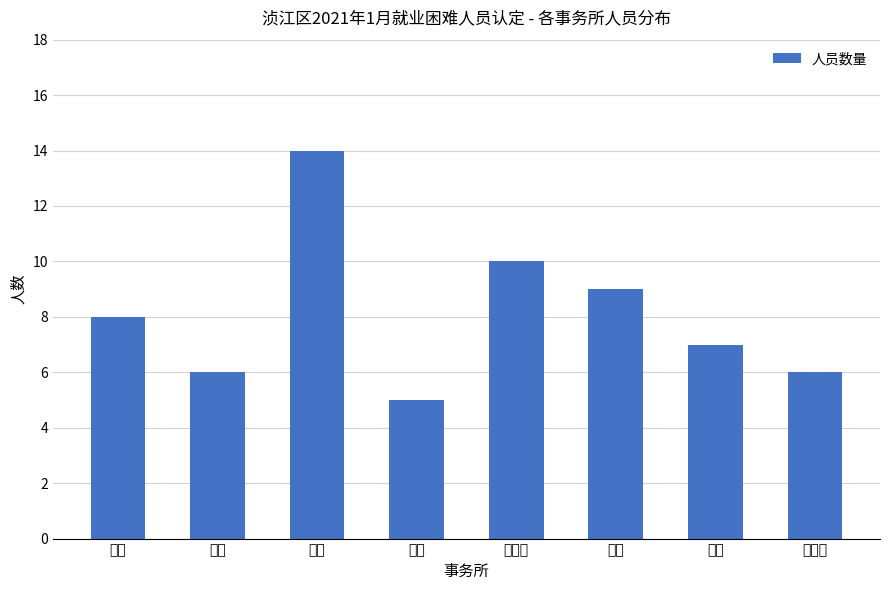

What is the change in value from 风采 to 十里亭?

-4